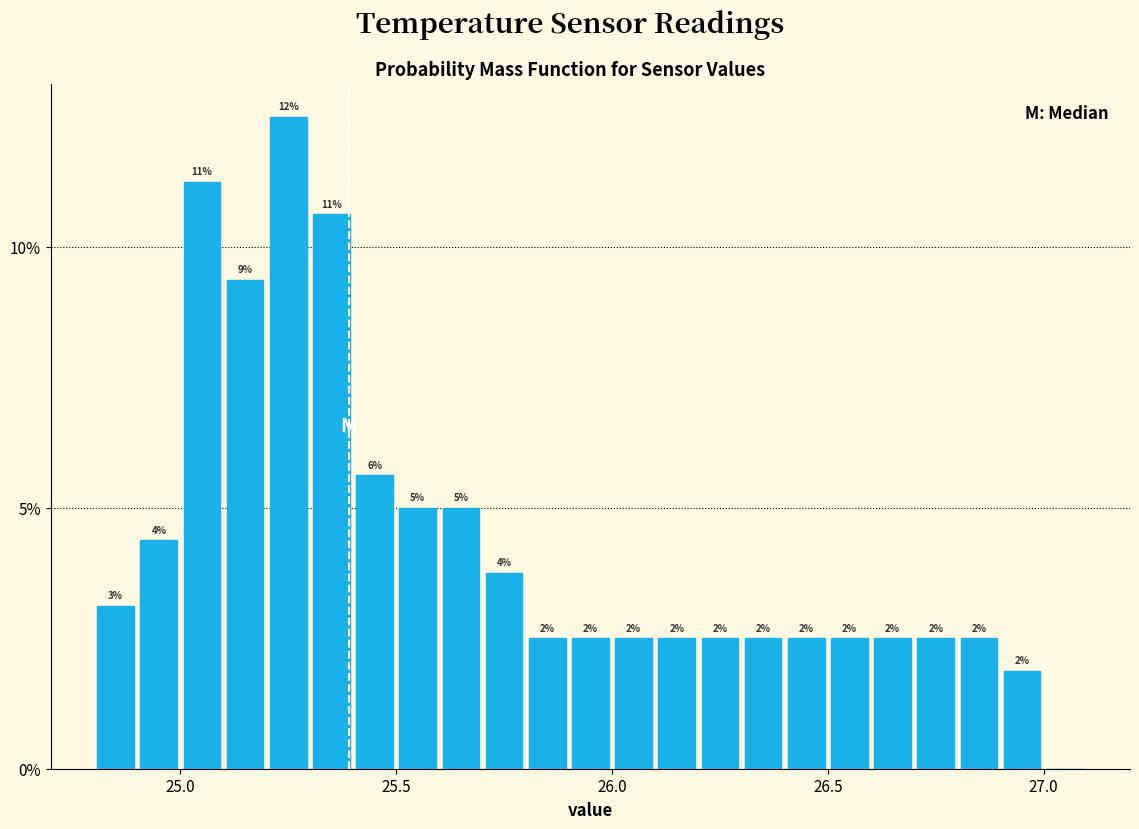

Read against the x-axis, roughly where is the centre of the tallest bar?

25.25